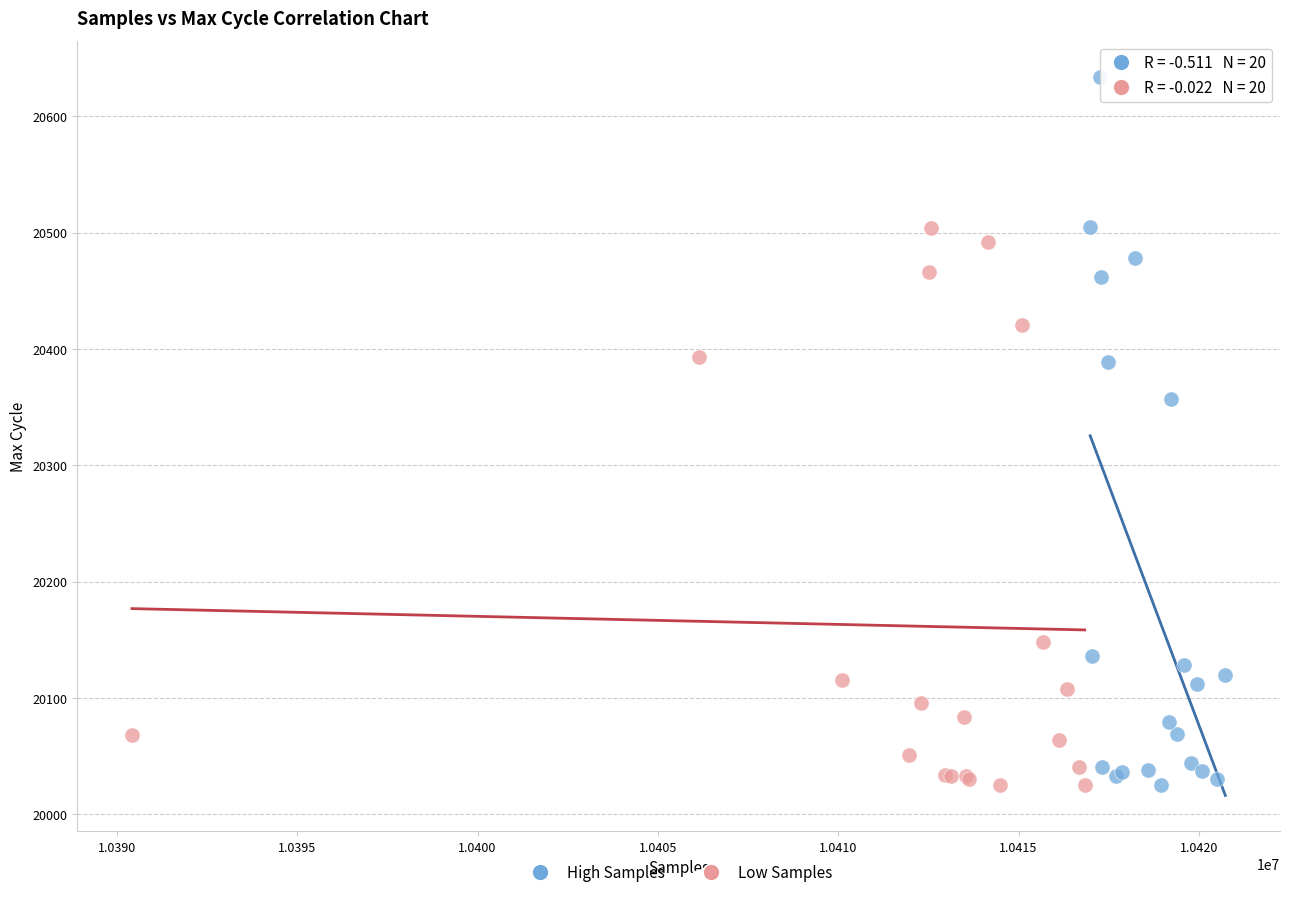

Which series has the widest spread of Y values?

High Samples